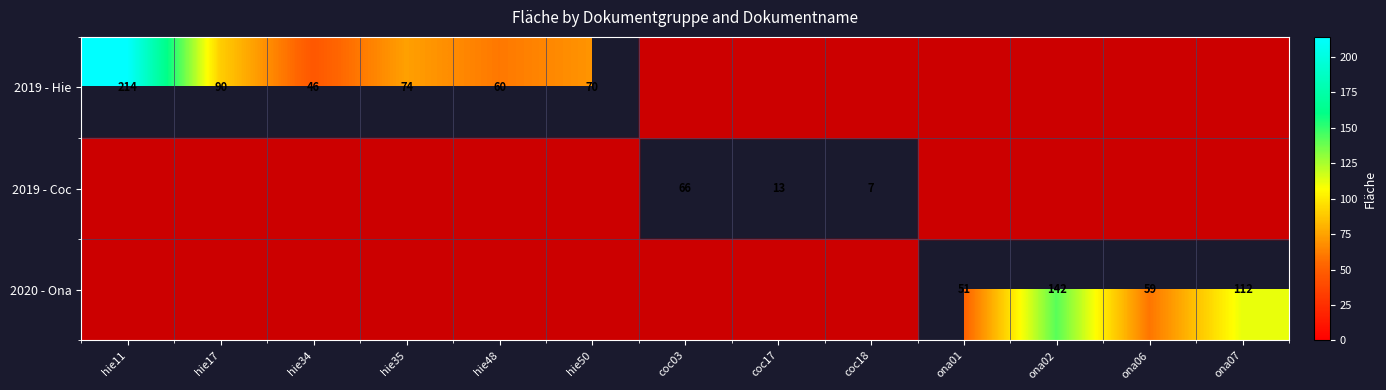

True or false: 2019 - Hie has a value of 96 at hie48.

False